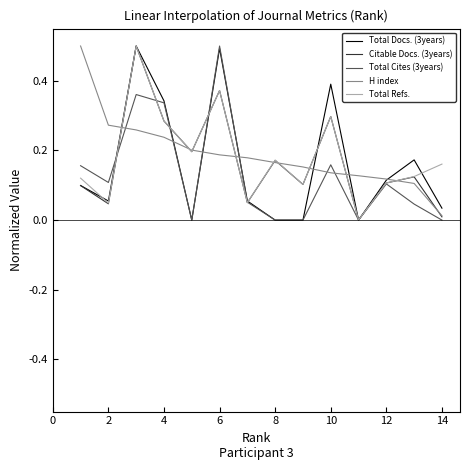

What is the maximum value shown in the chart?

0.5